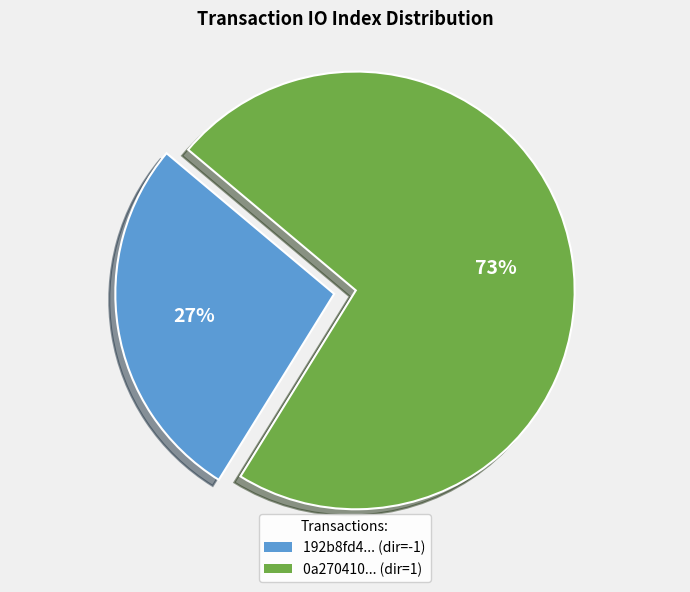

The 0a270410... (dir=1) slice represents 65% of the pie. True or false?

False